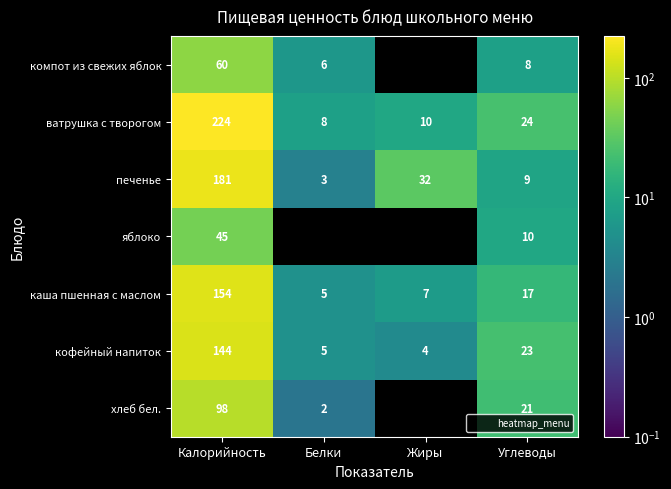

What is the sum of all ватрушка с творогом values?

266